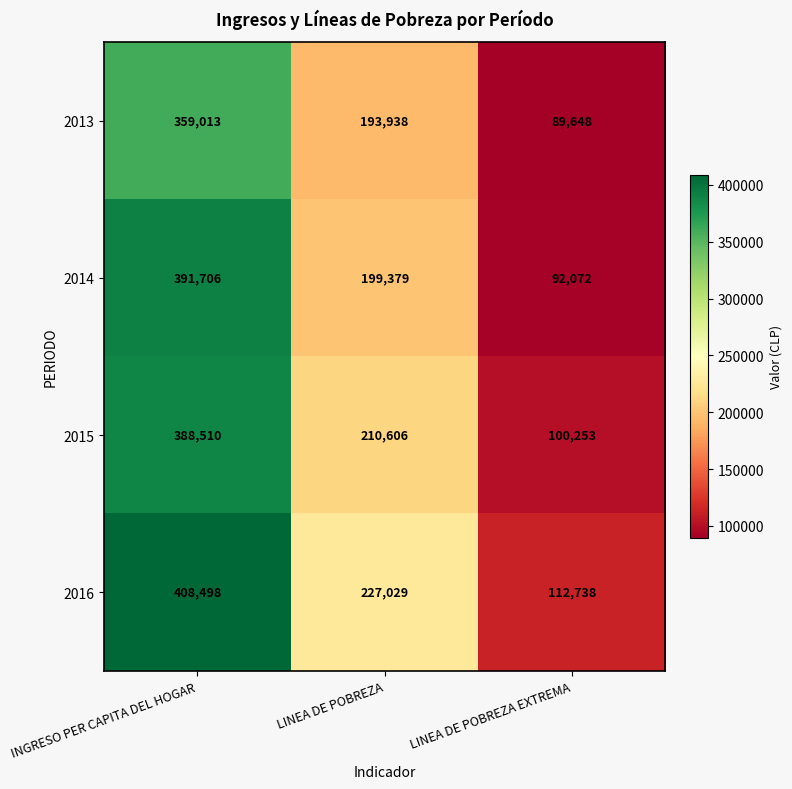

What is the spread (max minus min) of values at LINEA DE POBREZA?

33091